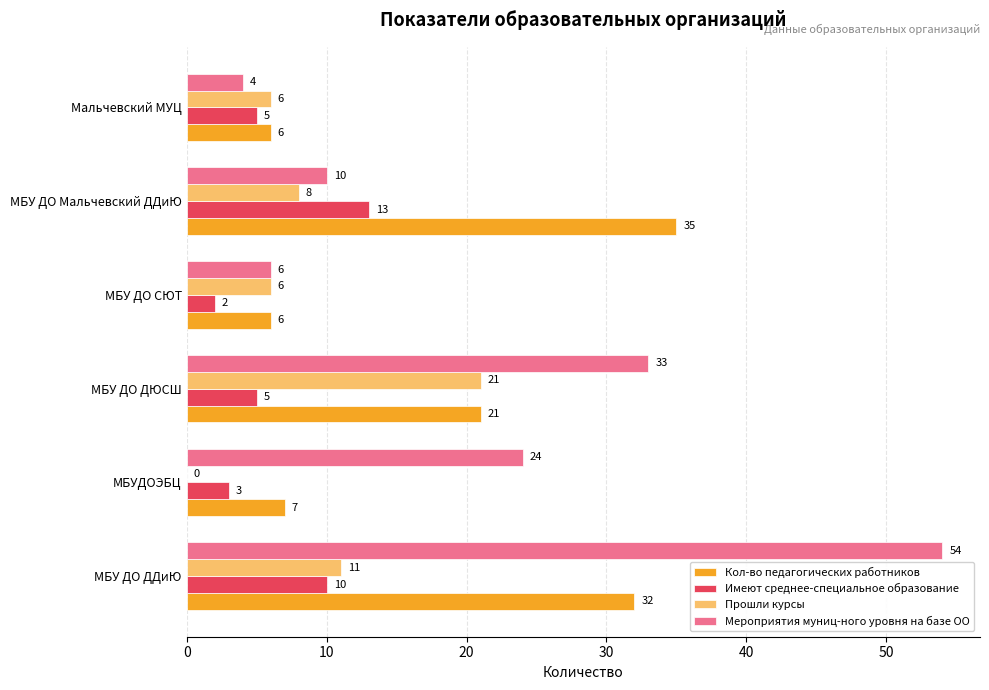

What is the greatest value displayed?

54